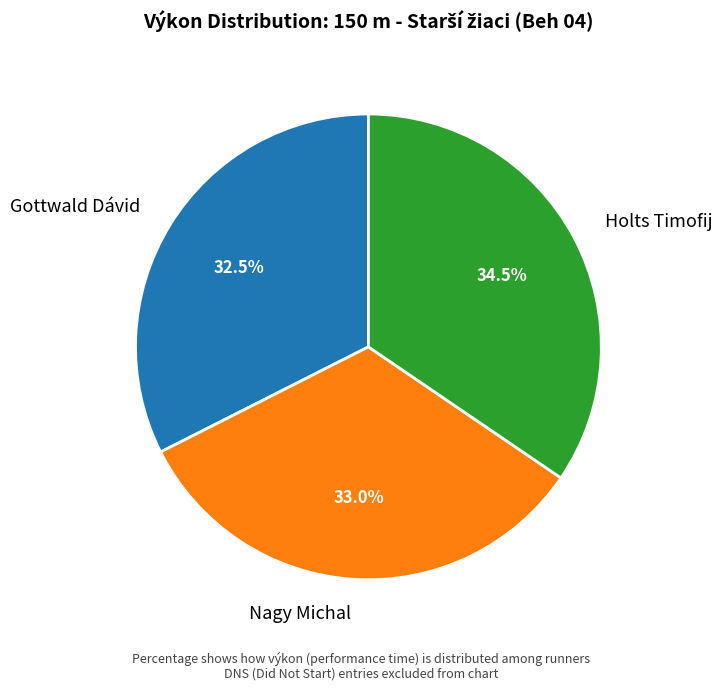

Which slice is the largest?

Holts Timofij